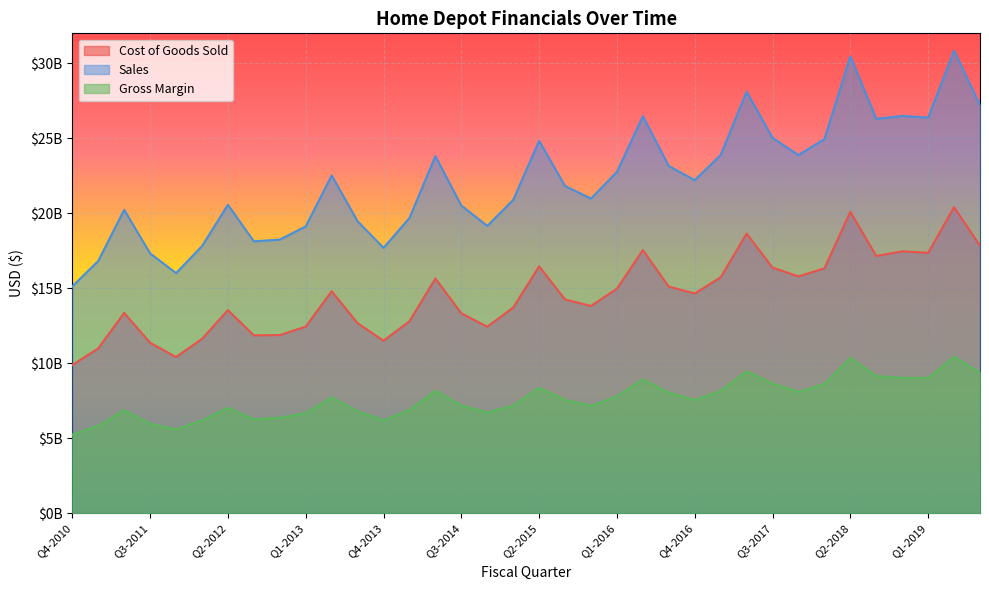

True or false: Gross Margin has more than 2 interior local peaks.

True